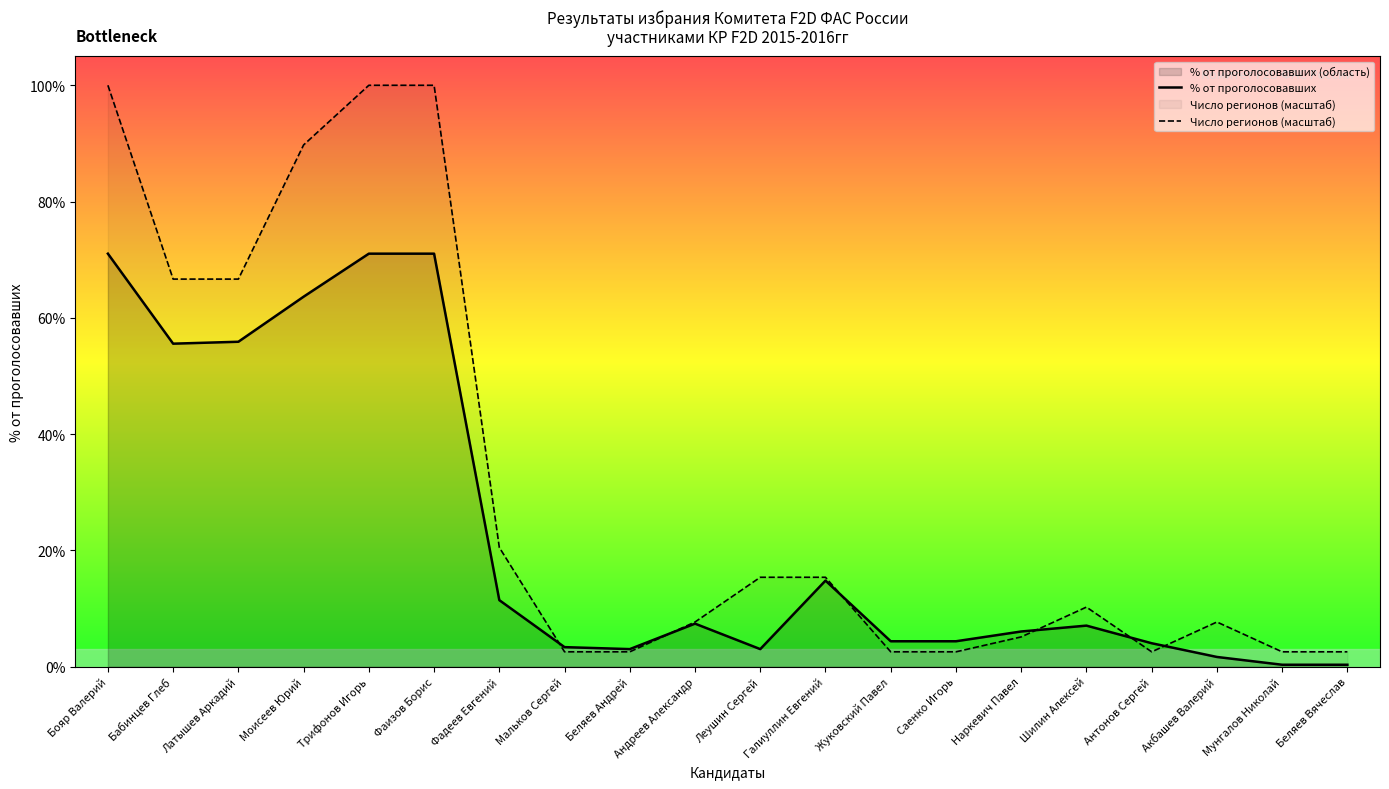

What is the value of the Число регионов (масштаб) point at the 8th from the left?

2.6